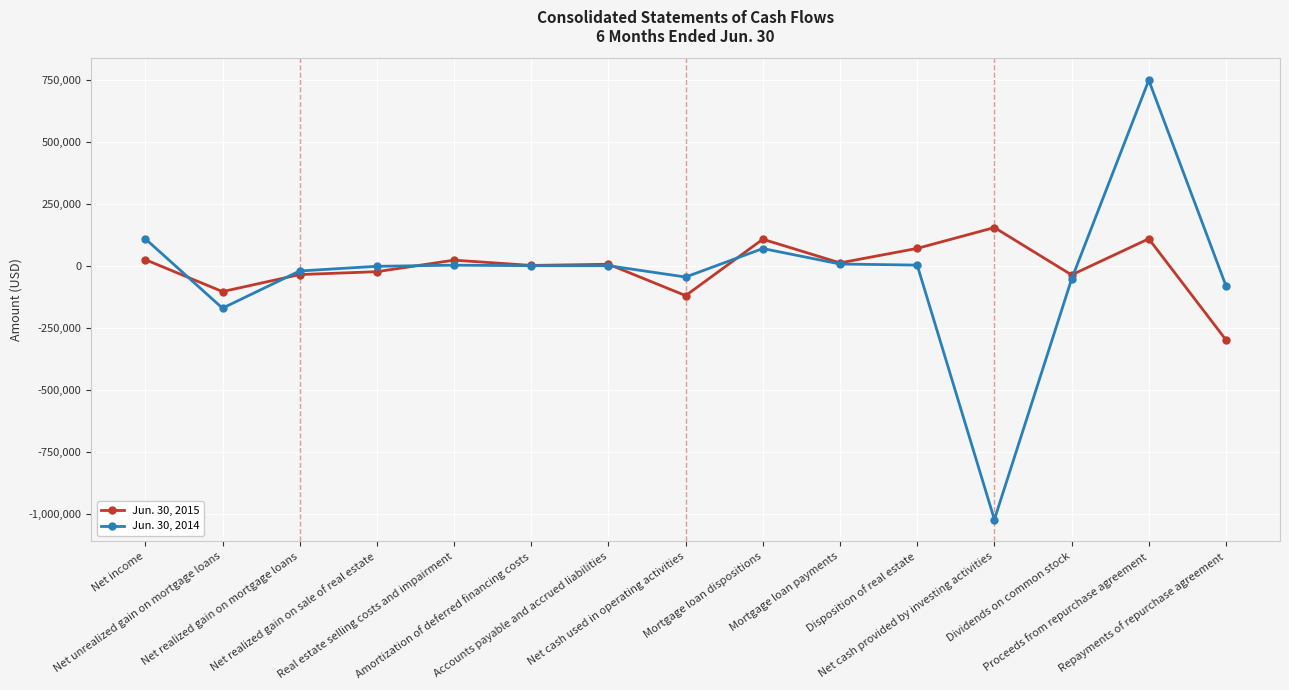

At which label does Jun. 30, 2014 reach its minimum?

Net cash provided by investing activities